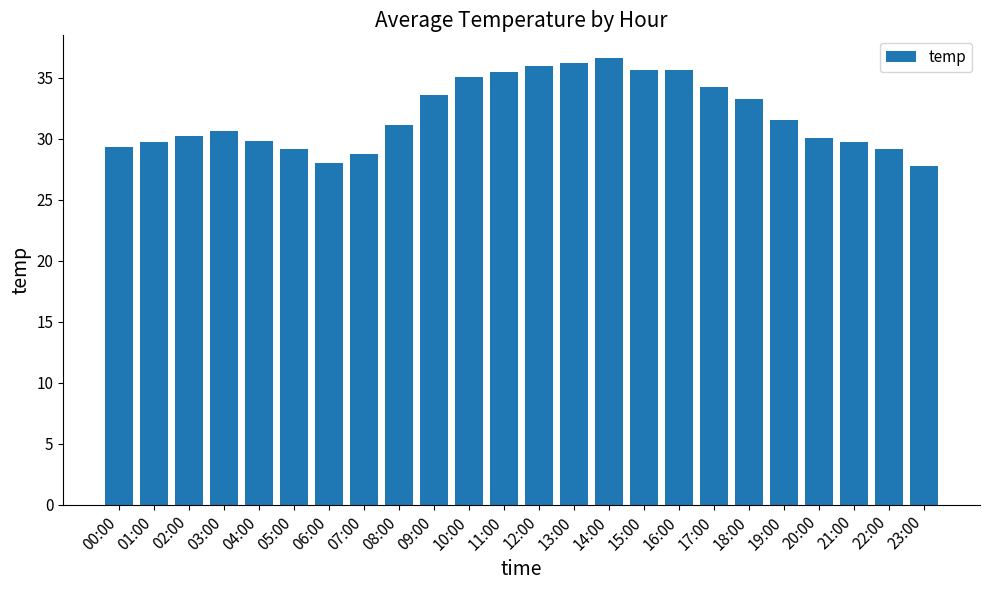

At which label is the value closest to 32?

19:00